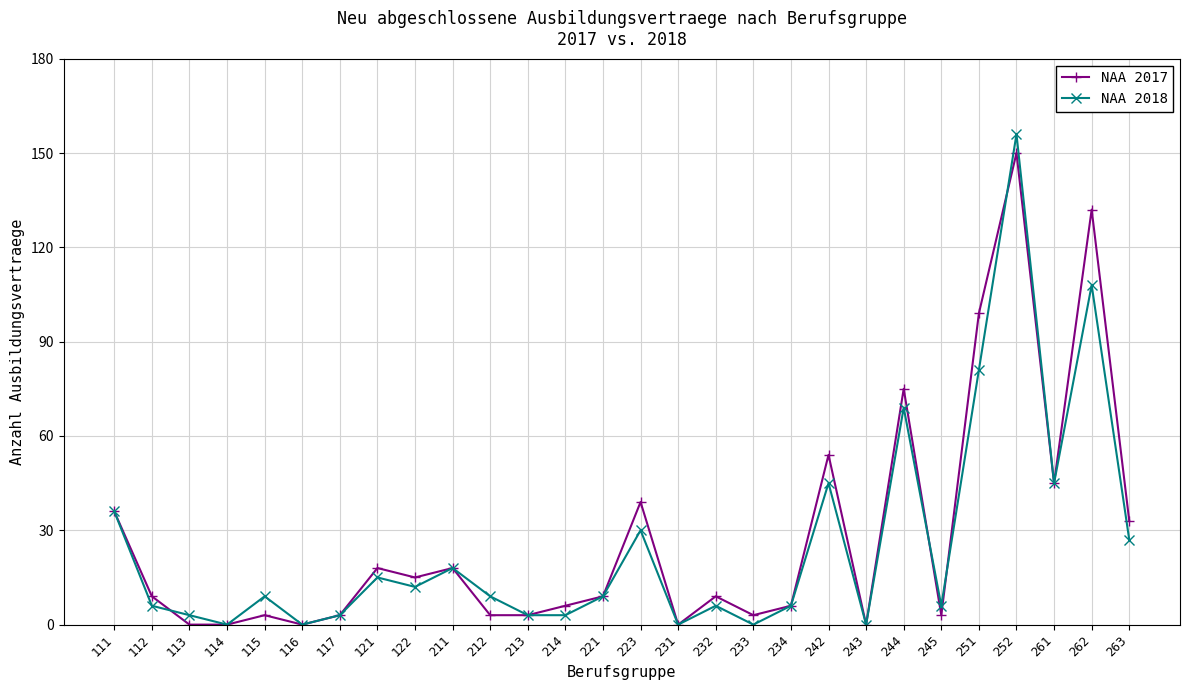

At which label is NAA 2017 closest to 75?

244